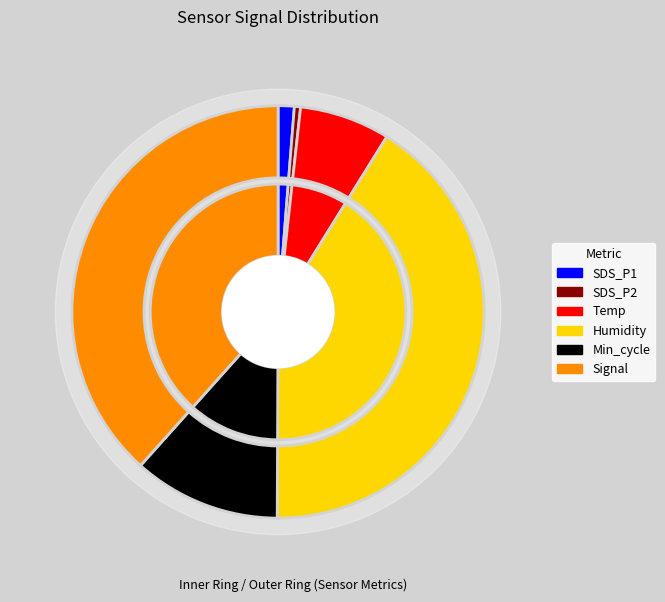

To the nearest percent, what is the combined percentage of Temp and Humidity?

48%